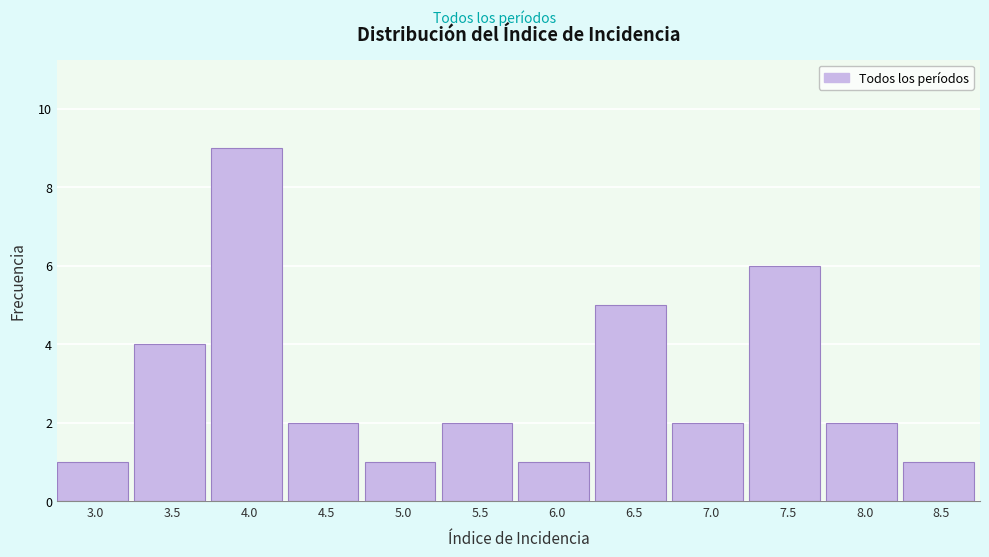

Reading left to right, list all the values displayed in this chart.

1	4	9	2	1	2	1	5	2	6	2	1